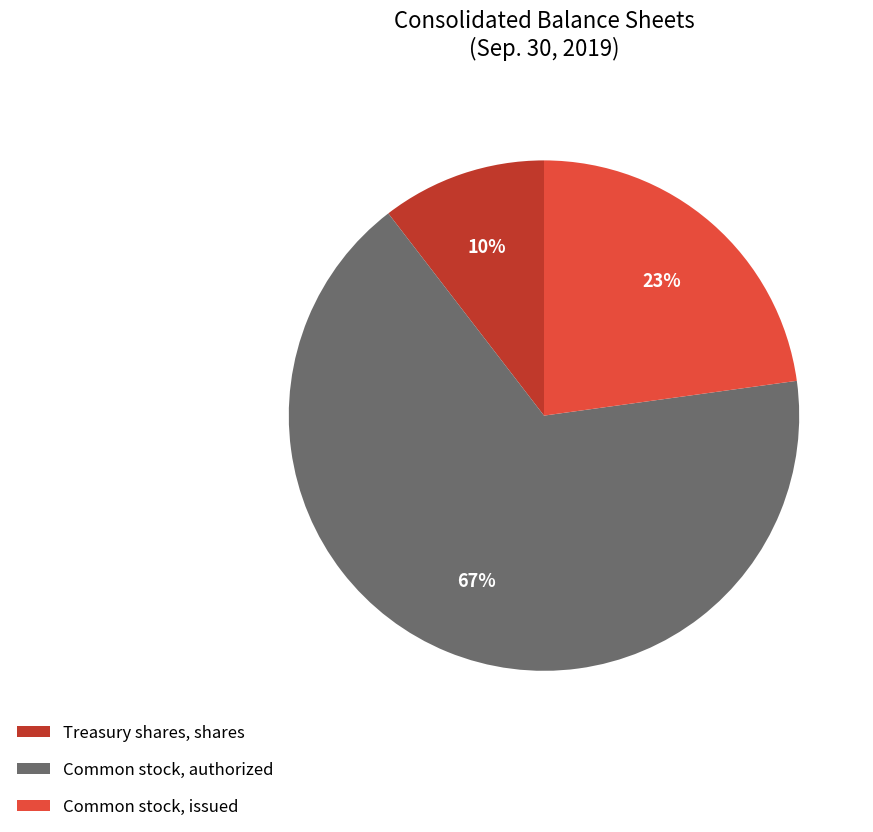

To the nearest percent, what is the average slice percentage?

33%